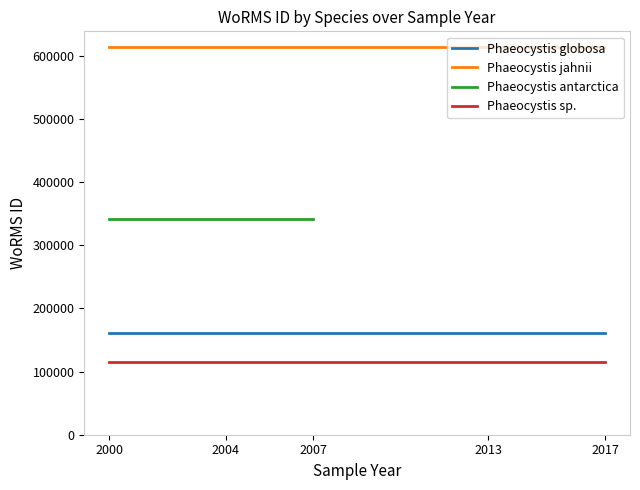

Between 2000 and 2007, which series saw the biggest shift?

Phaeocystis globosa